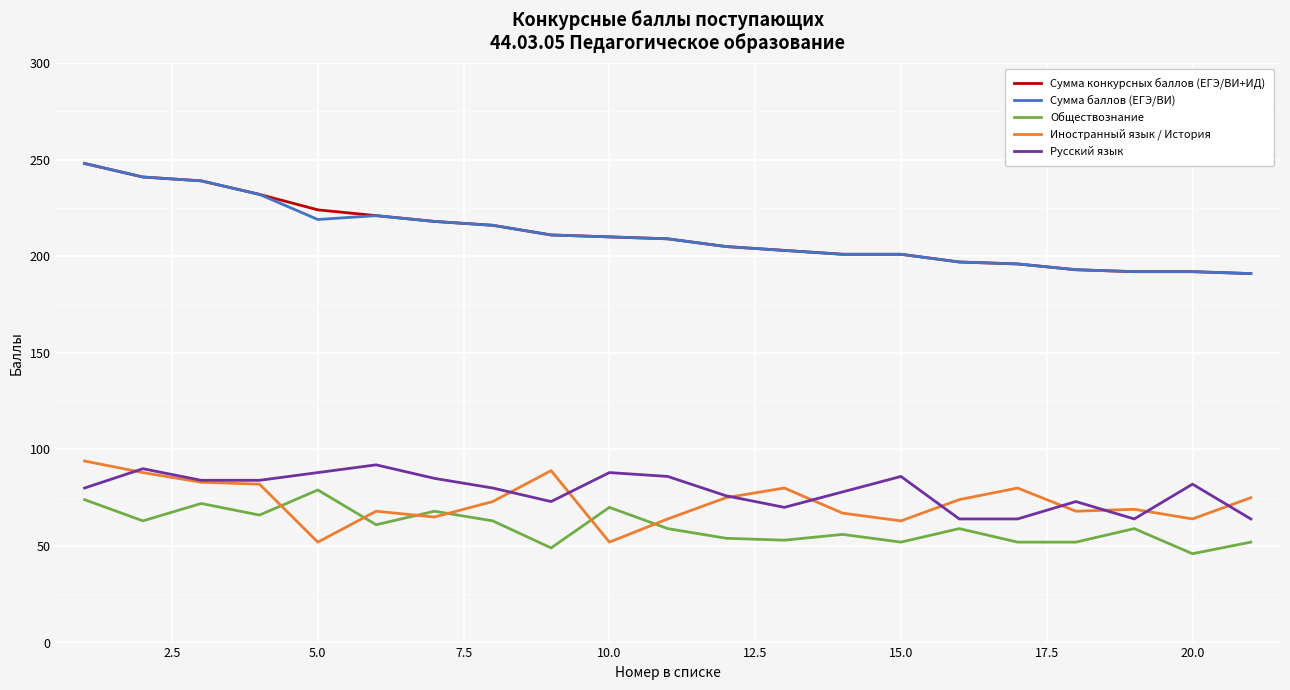

What is the smallest value displayed?

46